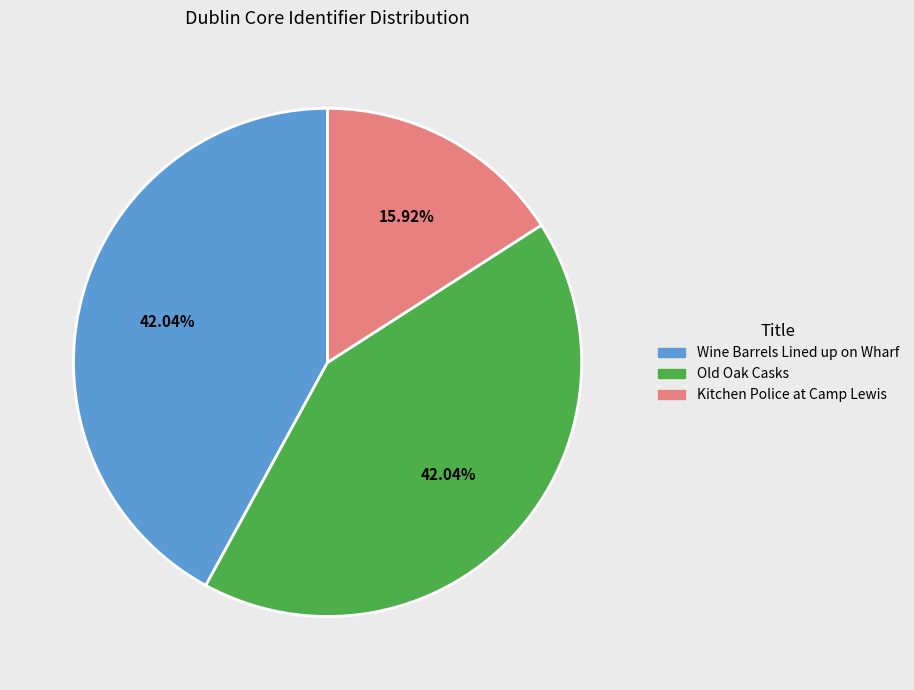

How many segments does this pie chart have?

3